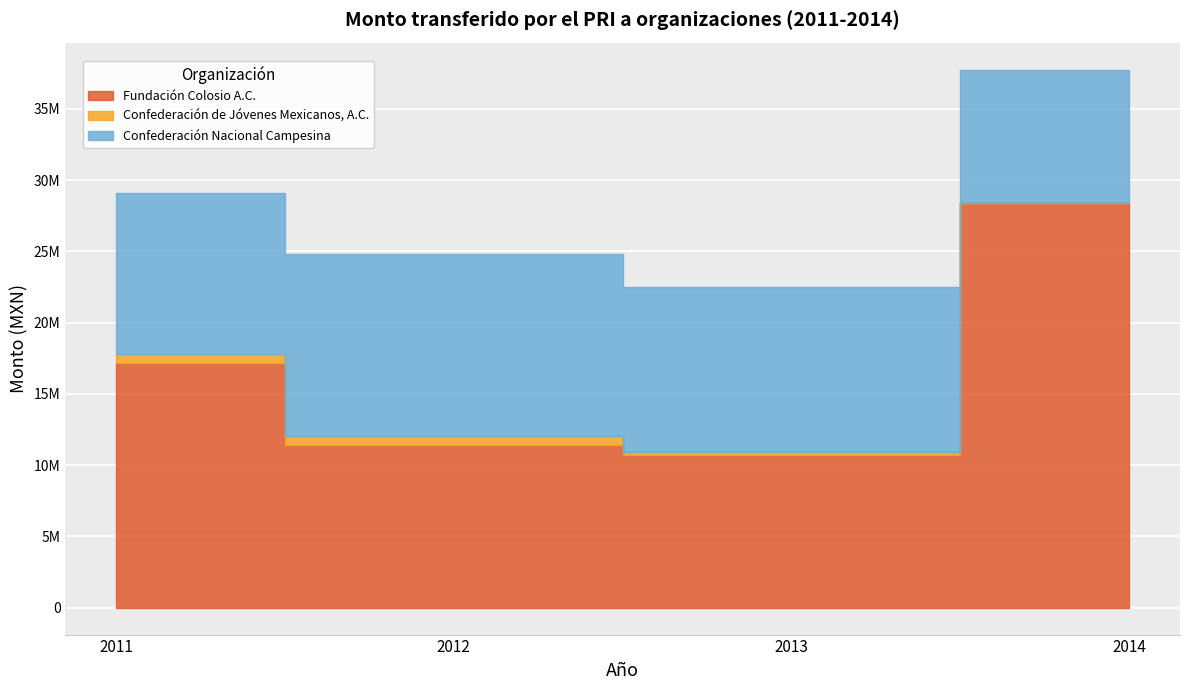

At which label does Fundación Colosio A.C. reach its minimum?

2013